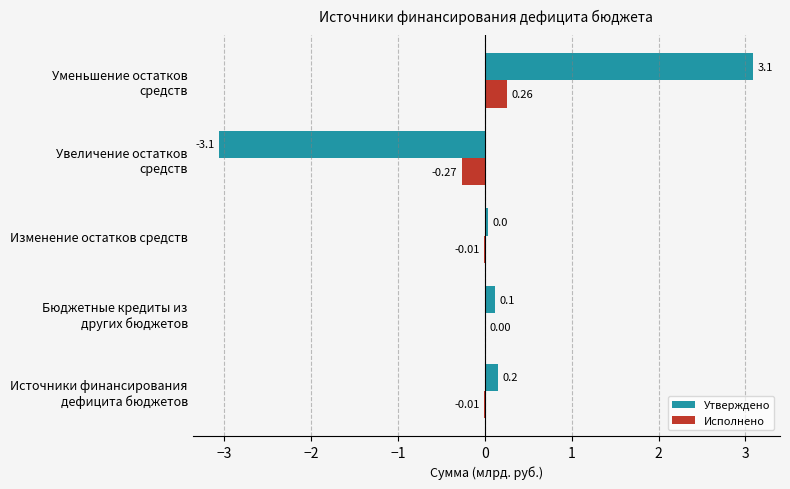

Which series has the widest spread of values?

Утверждено